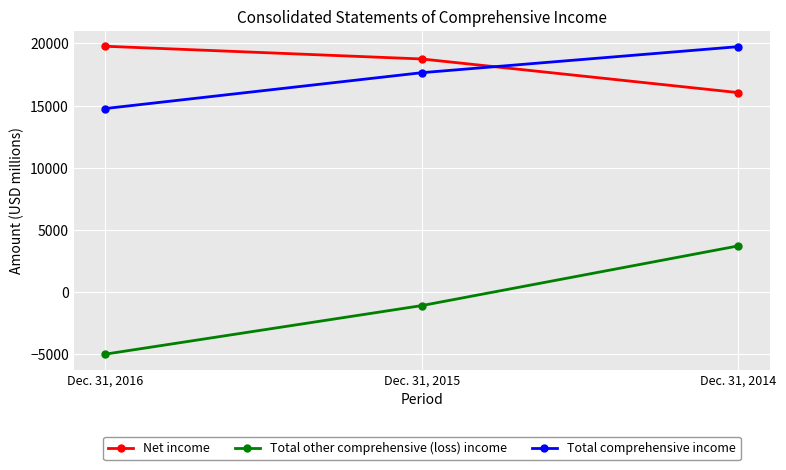

The value of Total comprehensive income at Dec. 31, 2016 is 14762. True or false?

True